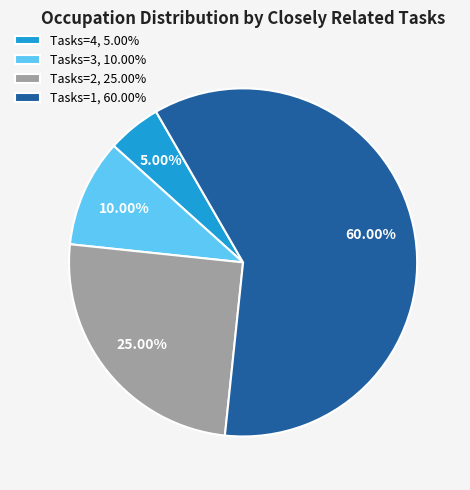

Which has a higher value, Tasks=4, 5.00% or Tasks=3, 10.00%?

Tasks=3, 10.00%